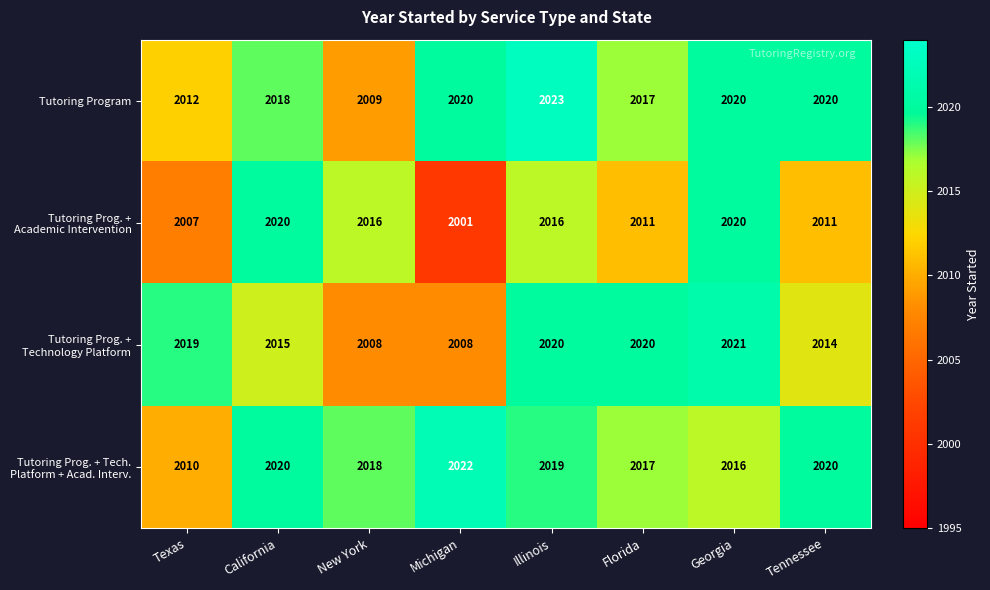

At which label does Tutoring Program reach its peak?

Illinois